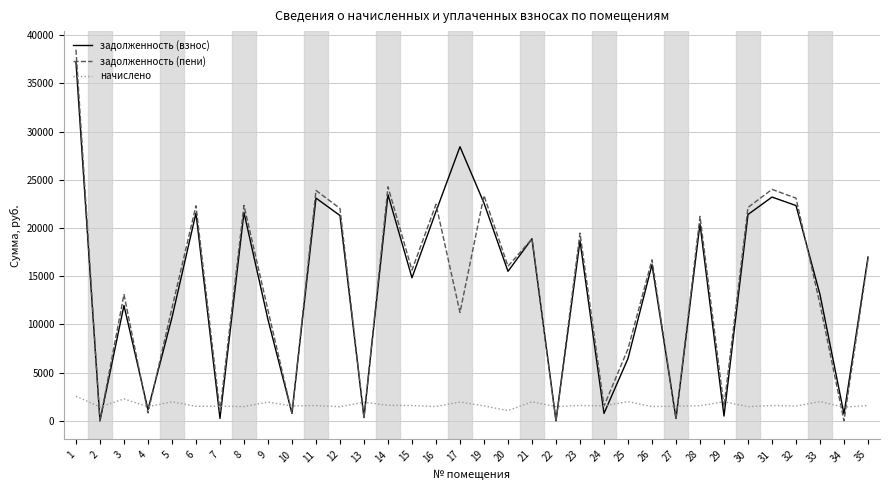

Between which two adjacent categories do задолженность (пени) and начислено first intersect?

1 and 2